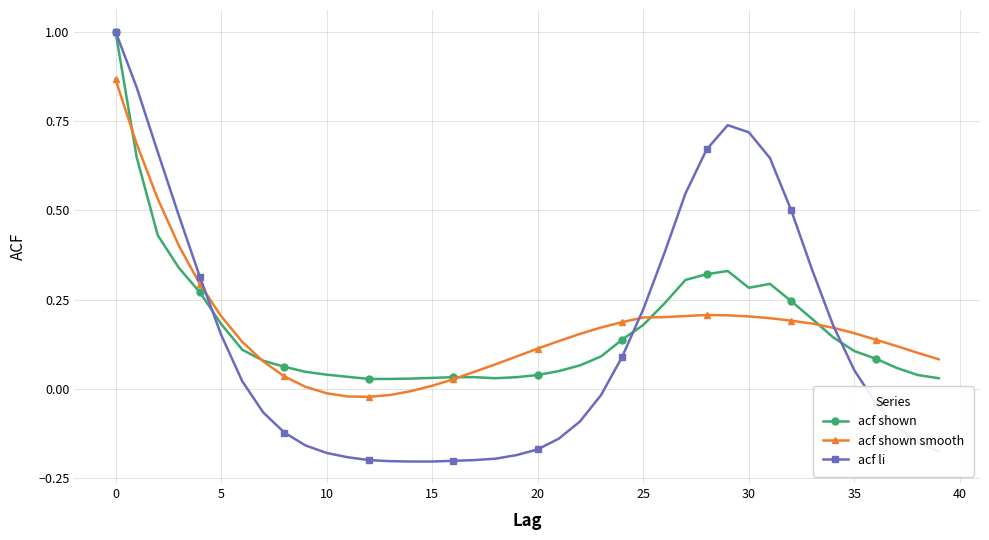

What is the greatest value displayed?

1.0